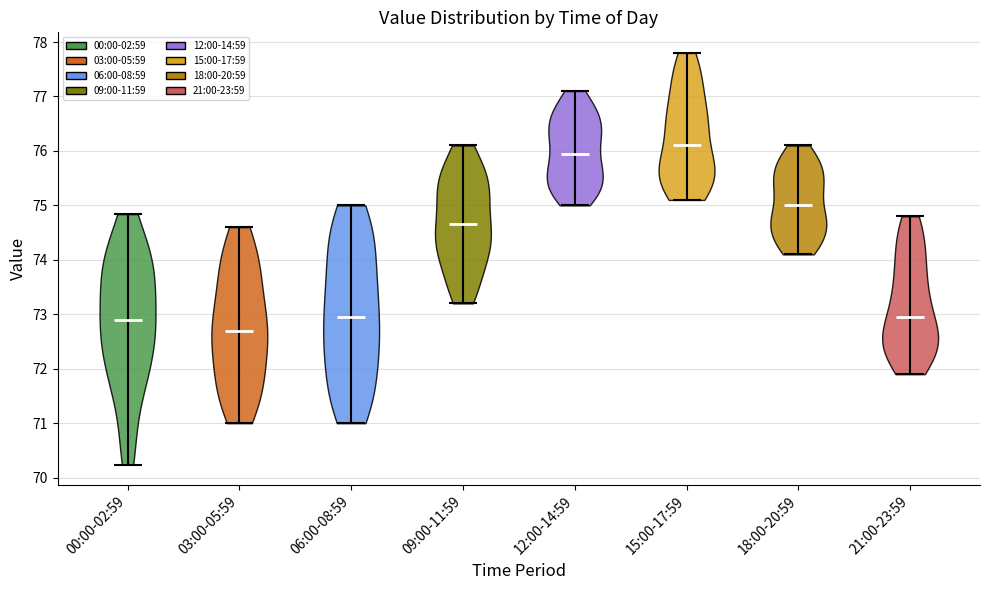

Reading left to right, read every violin against the y-axis: where its median line is, and the lowest and highest points it reaches. The values are not printed on the chart, so give them approximately, as read against the axis.

00:00-02:59: median line 72.9, lowest point 70.2, highest point 74.8
03:00-05:59: median line 72.7, lowest point 71.0, highest point 74.6
06:00-08:59: median line 73.0, lowest point 71.0, highest point 75.0
09:00-11:59: median line 74.7, lowest point 73.2, highest point 76.1
12:00-14:59: median line 76.0, lowest point 75.0, highest point 77.1
15:00-17:59: median line 76.1, lowest point 75.1, highest point 77.8
18:00-20:59: median line 75.0, lowest point 74.1, highest point 76.1
21:00-23:59: median line 73.0, lowest point 71.9, highest point 74.8